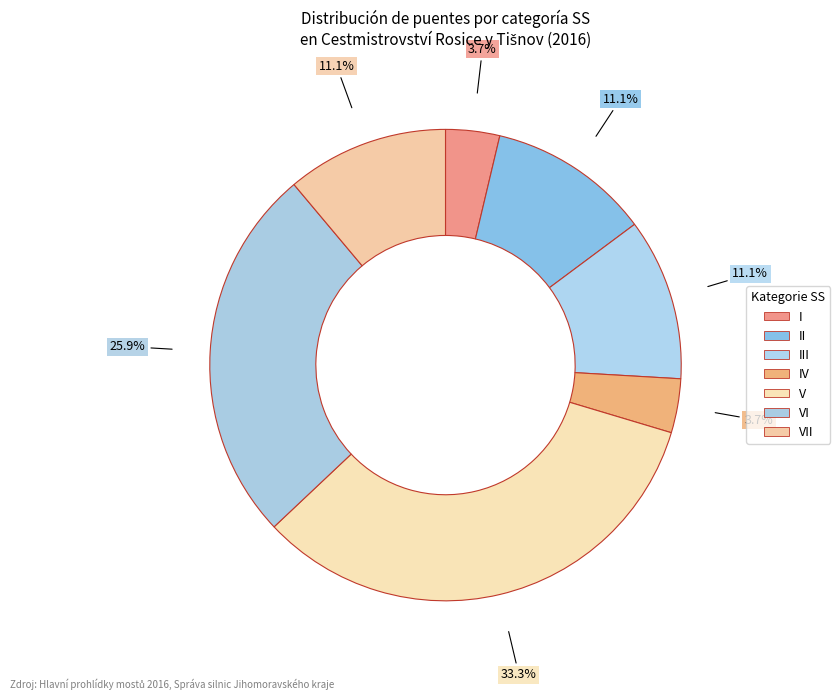

What is the smallest slice in the pie chart?

I